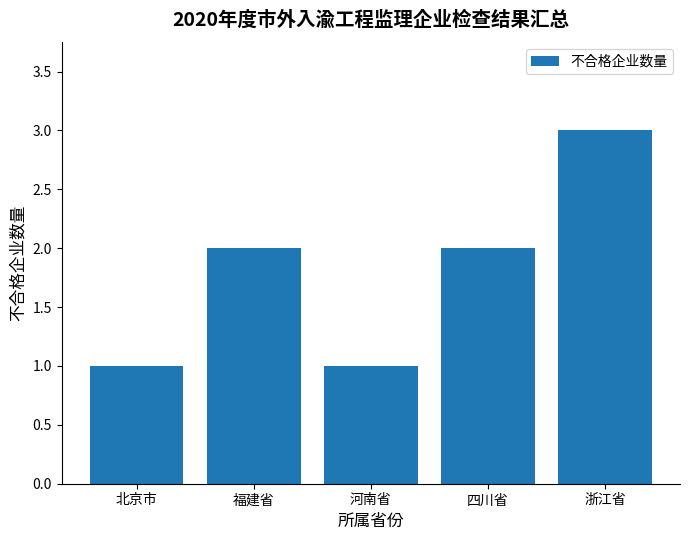

What is the label of the 4th bar from the left?

四川省